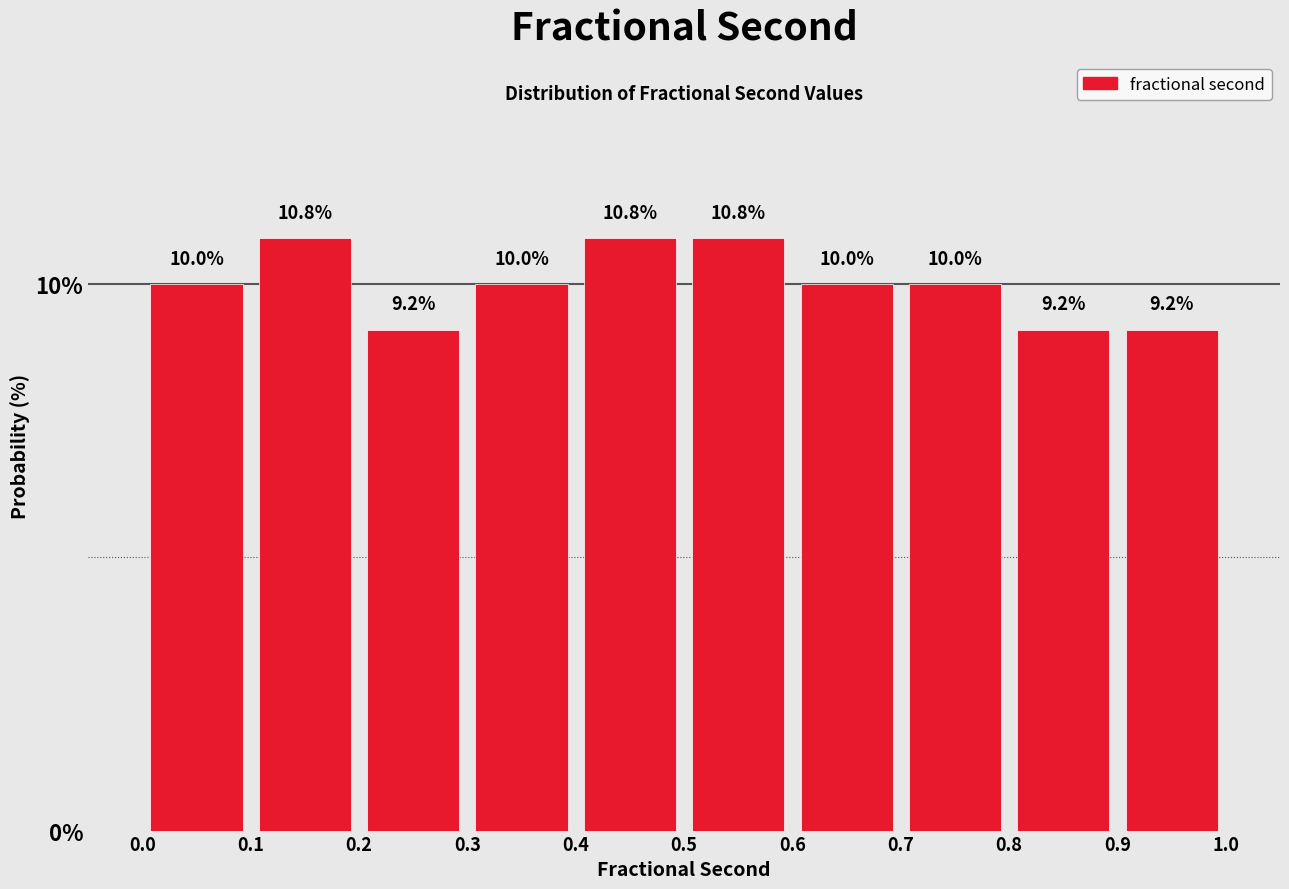

Reading left to right, list every bar in this chart as the range it spans on the x-axis followed by its height.

0.0 to 0.1: 10.0
0.1 to 0.2: 10.8
0.2 to 0.3: 9.2
0.3 to 0.4: 10.0
0.4 to 0.5: 10.8
0.5 to 0.6: 10.8
0.6 to 0.7: 10.0
0.7 to 0.8: 10.0
0.8 to 0.9: 9.2
0.9 to 1.0: 9.2